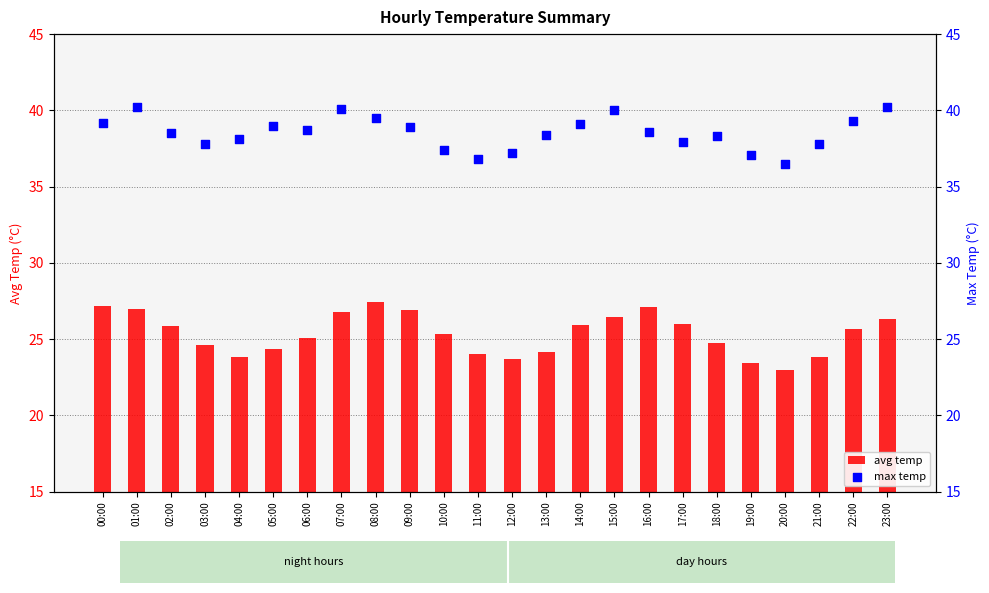

At which category is the sum across all series the highest?

01:00